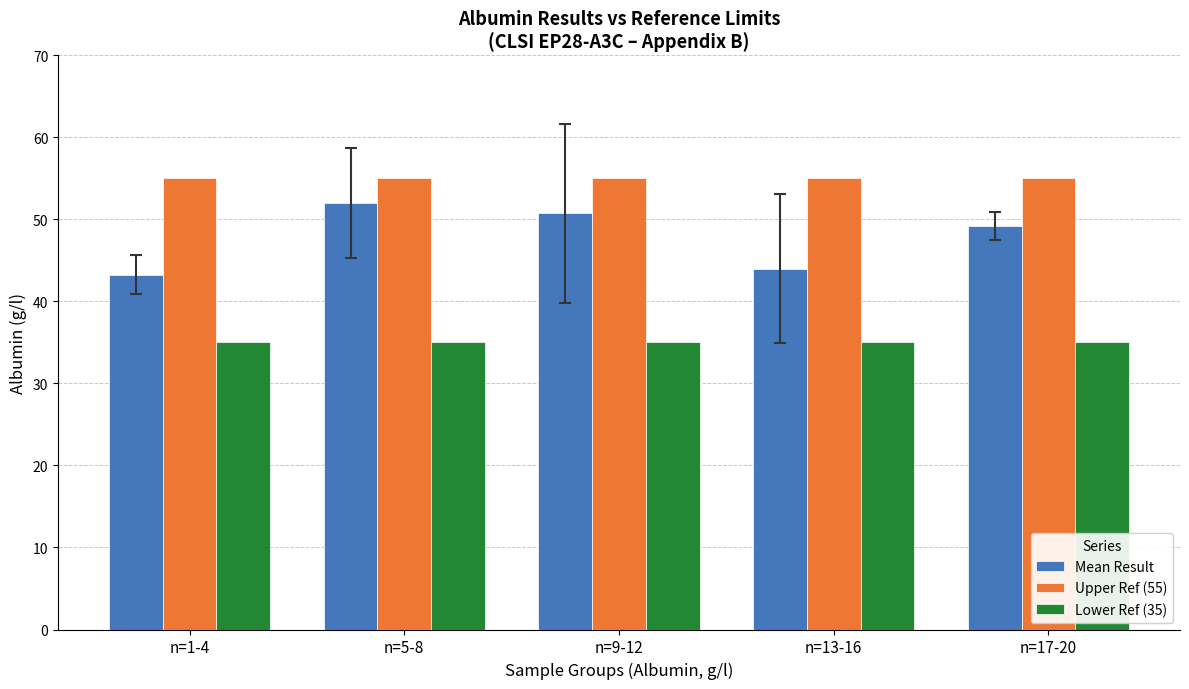

Is it true that Lower Ref (35) equals 49.9 at n=17-20?

False